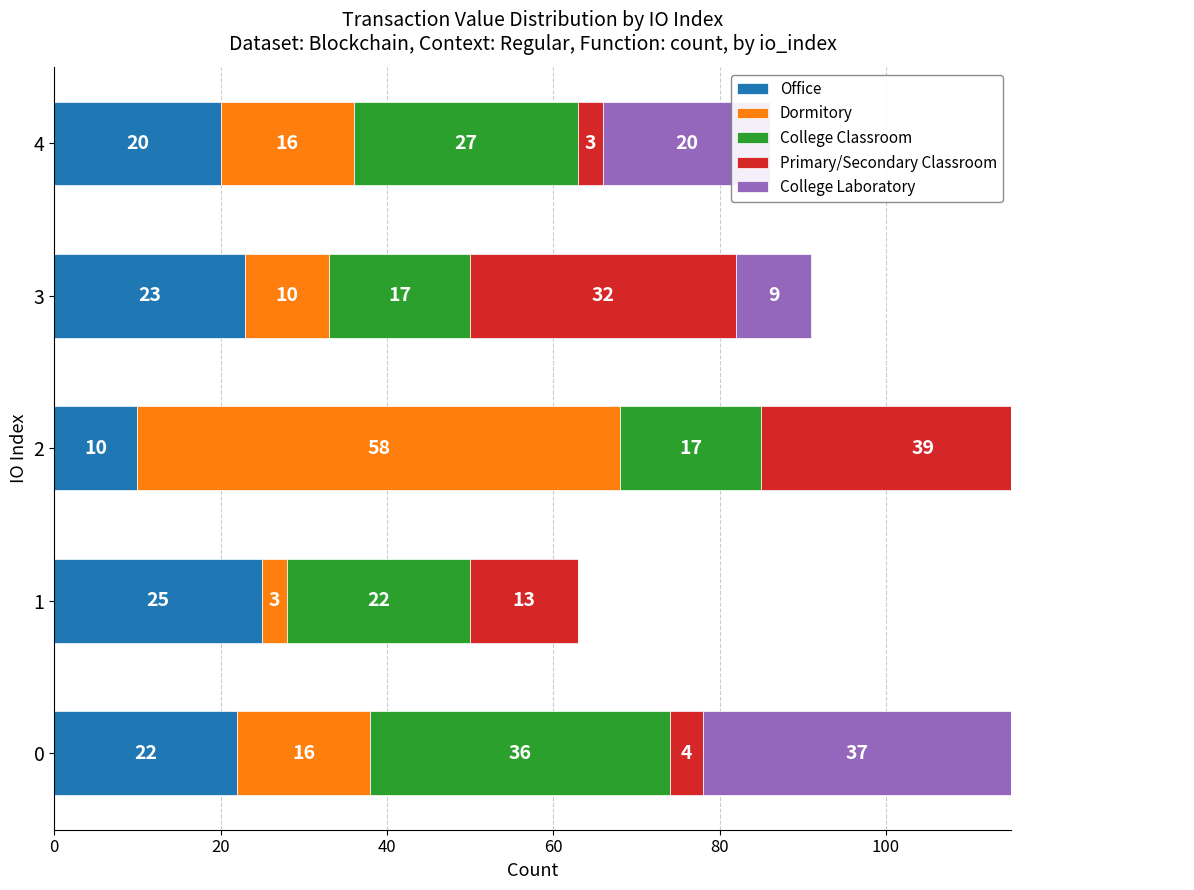

Count the number of data series in this chart.

5